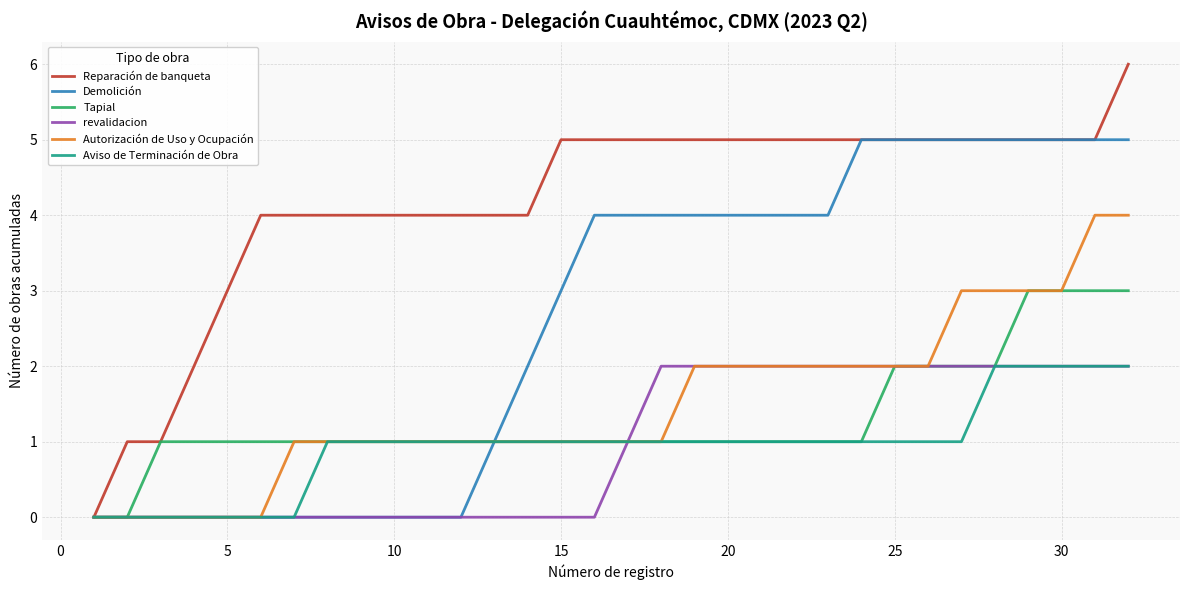

What is the maximum value for Autorización de Uso y Ocupación?

4